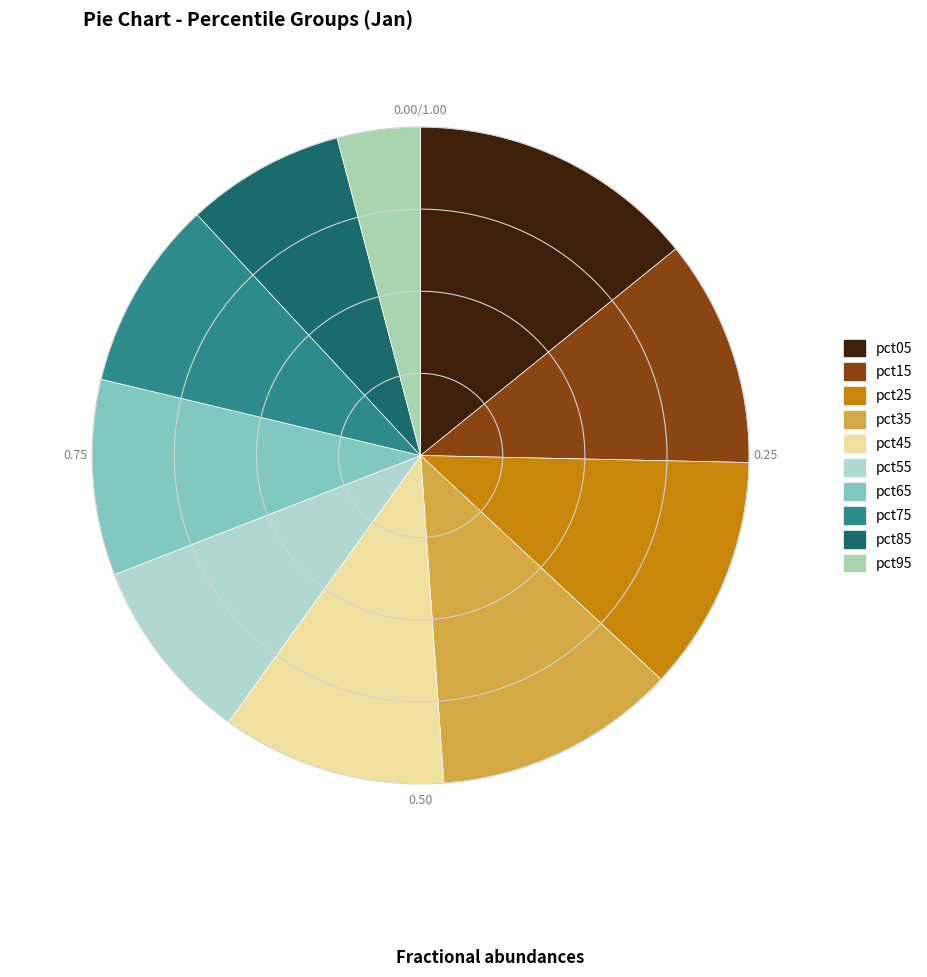

Is there a majority slice in this chart?

No